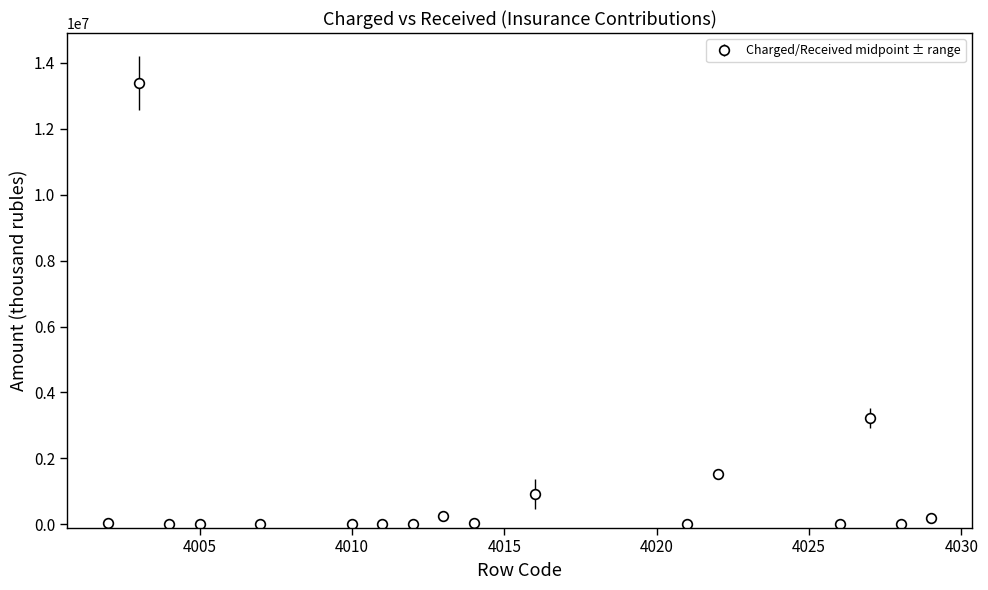

What is the sum of all values?

19653042.0